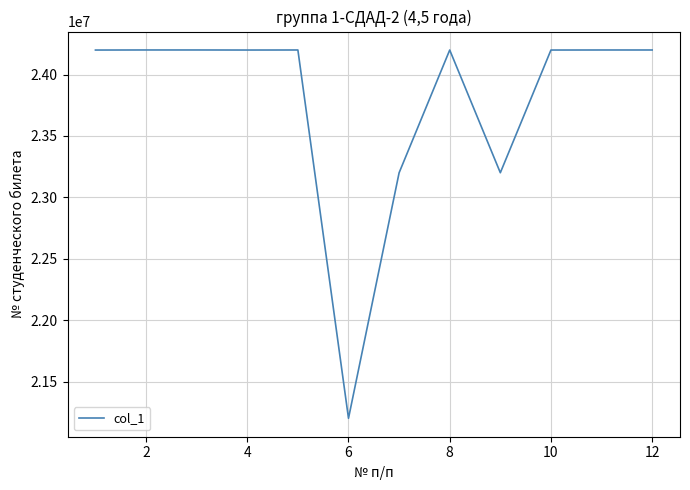

What is the greatest value displayed?

24200624